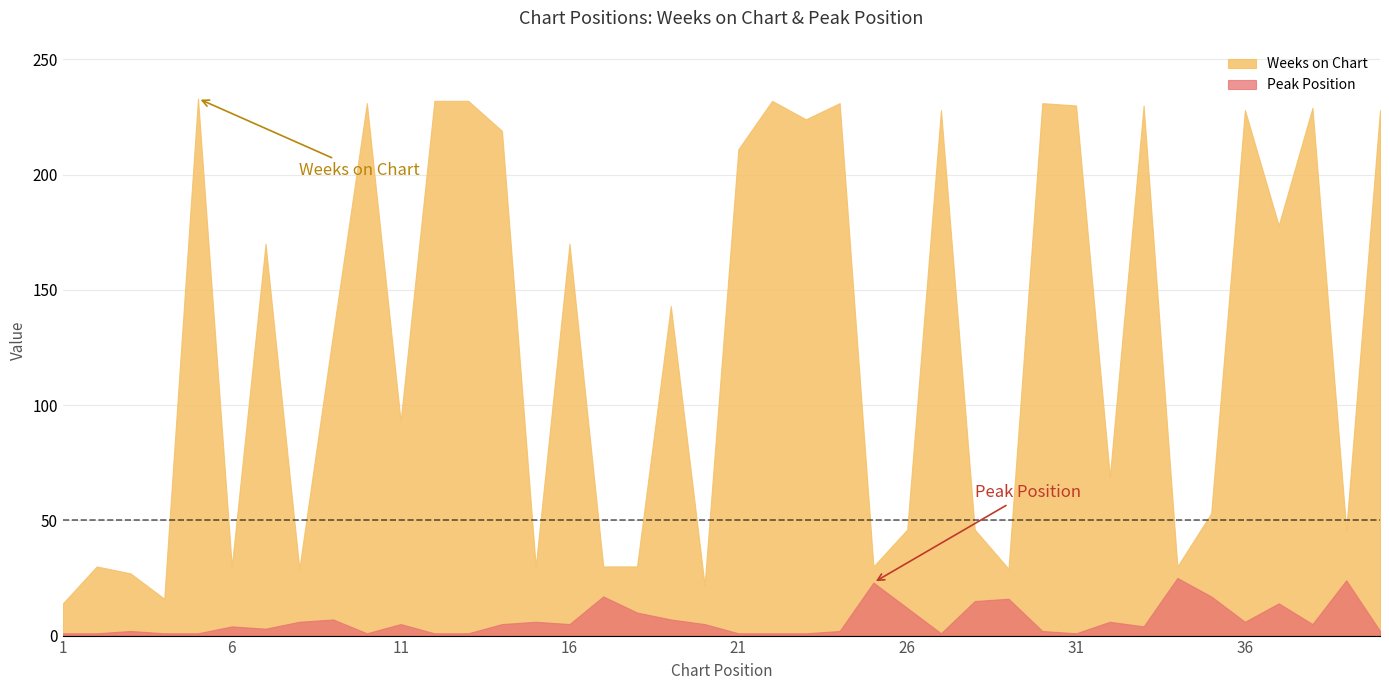

At 13, list the series in order from smallest to largest.

Peak Position, Weeks on Chart